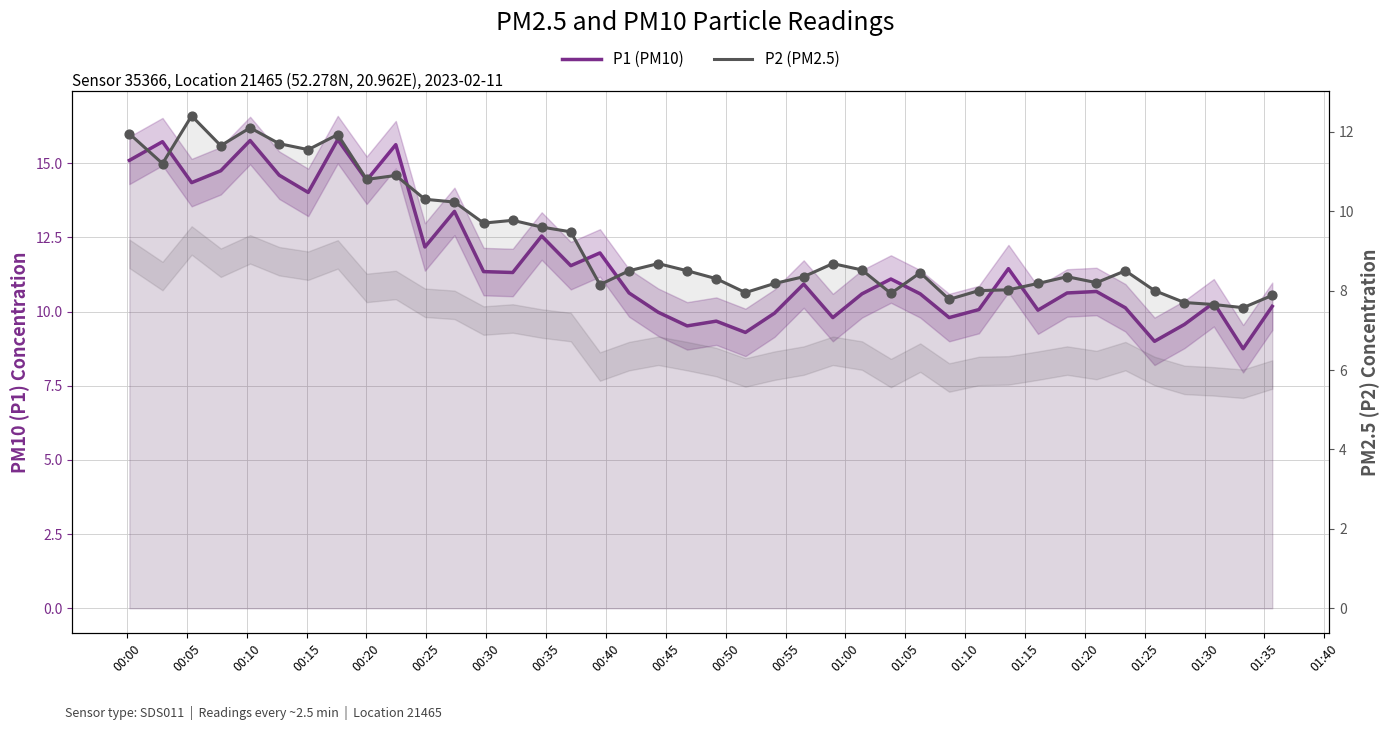

Which series reaches the maximum Y coordinate?

P1 (PM10)